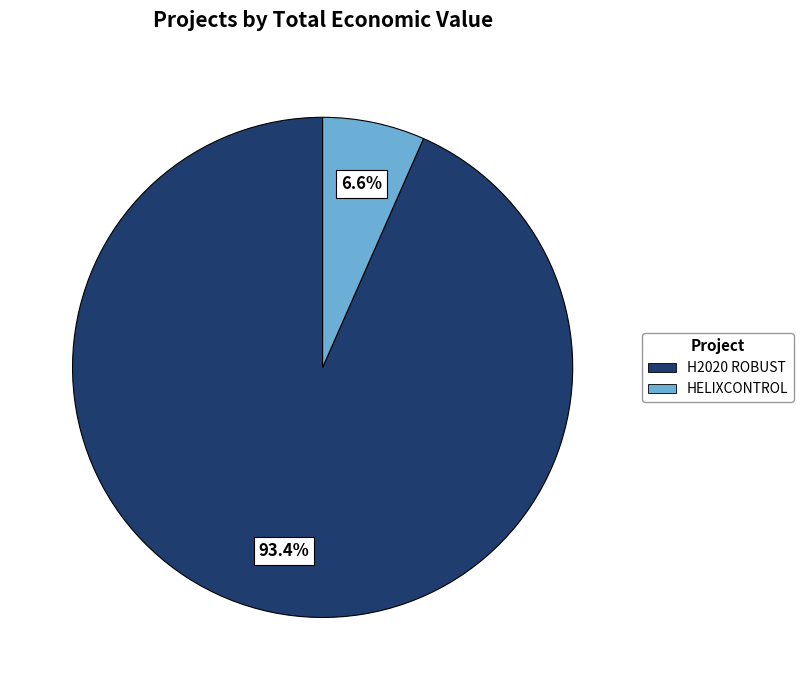

To the nearest percent, what percentage of the pie is HELIXCONTROL?

7%